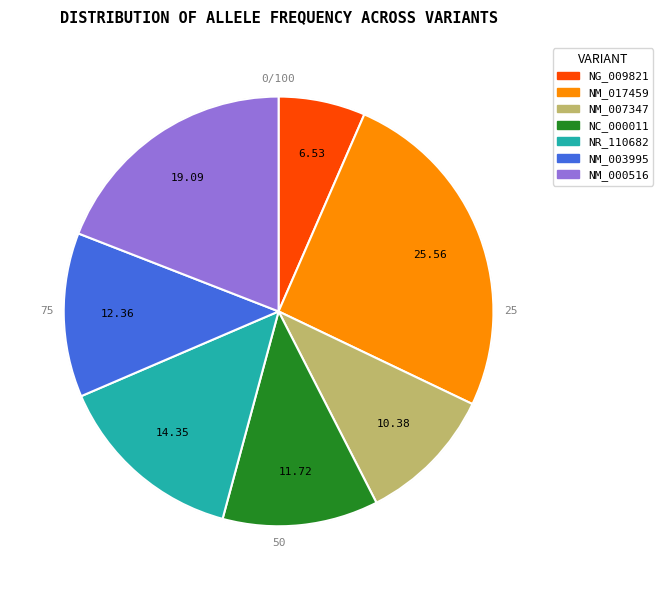

Combined, do NG_009821 and NM_003995 account for over 50%?

No